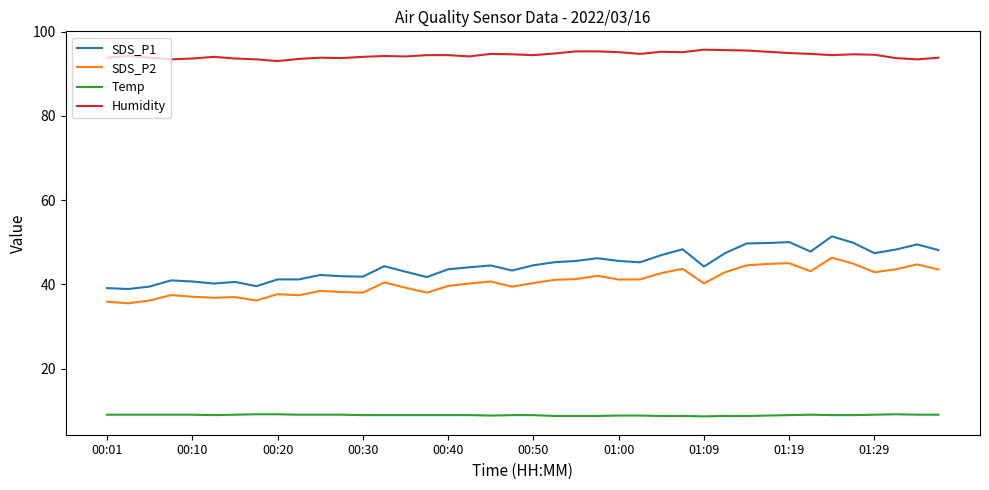

True or false: SDS_P2 and Temp cross at least once.

False